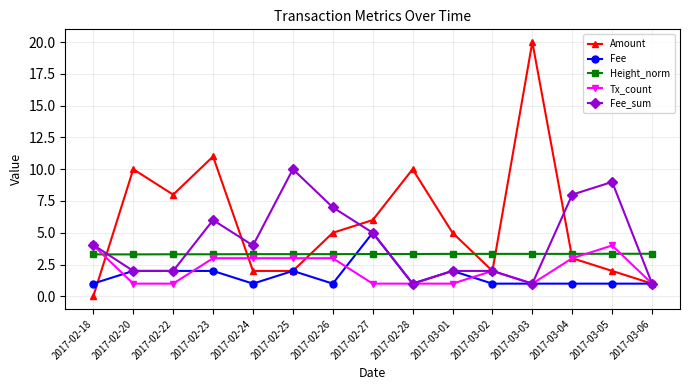

What is the difference between the highest and lowest values at 2017-03-01?

4.0